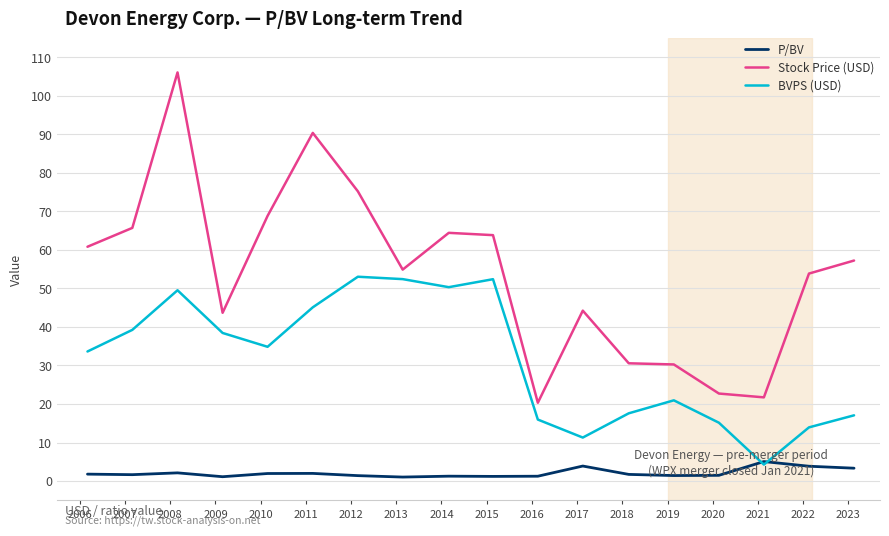

True or false: BVPS (USD) and Stock Price (USD) cross at least once.

False